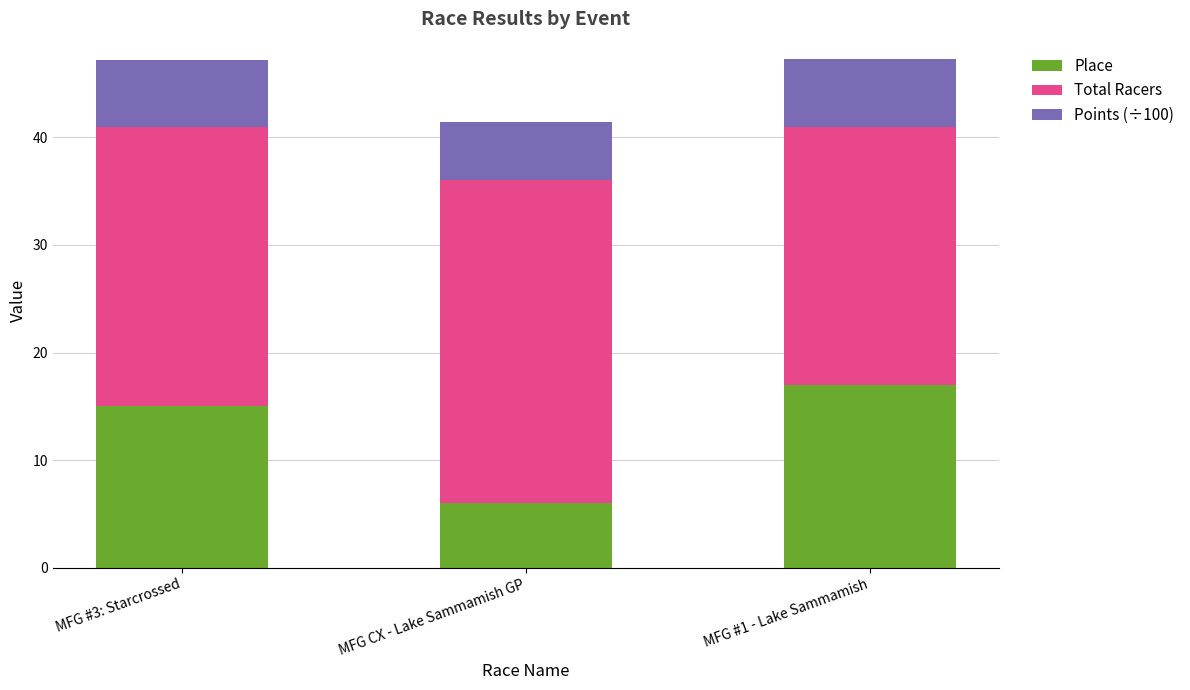

List the labels in order of Place value, largest first.

MFG #1 - Lake Sammamish, MFG #3: Starcrossed, MFG CX - Lake Sammamish GP